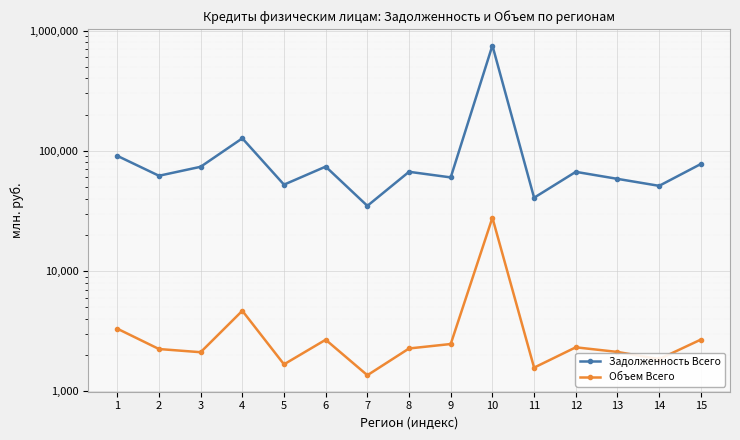

What are all the series names shown in the legend?

Задолженность Всего, Объем Всего